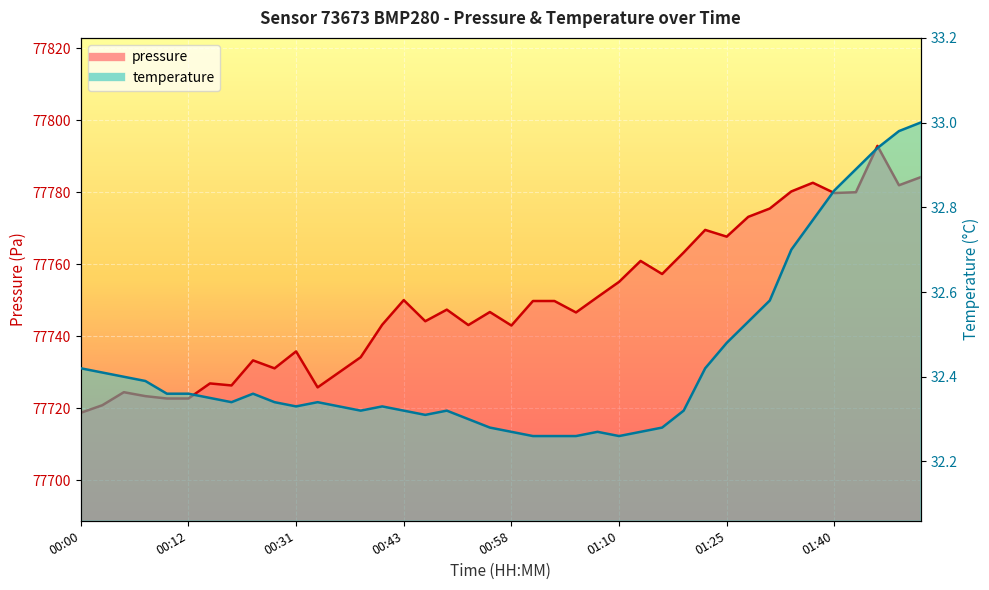

What is the difference between the second highest and second lowest values in the pressure series?

63.3